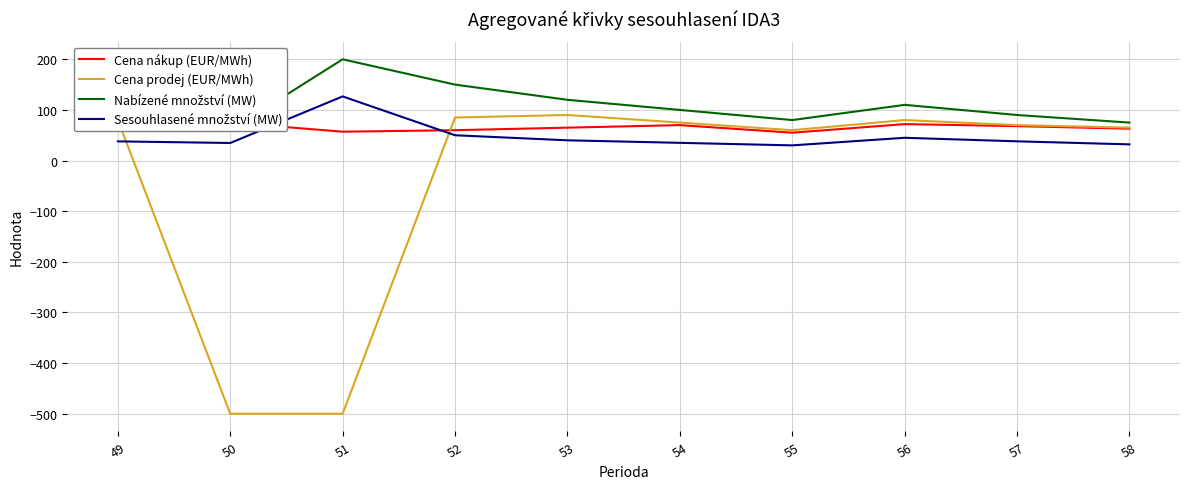

True or false: Cena nákup (EUR/MWh) and Nabízené množství (MW) cross at least once.

True